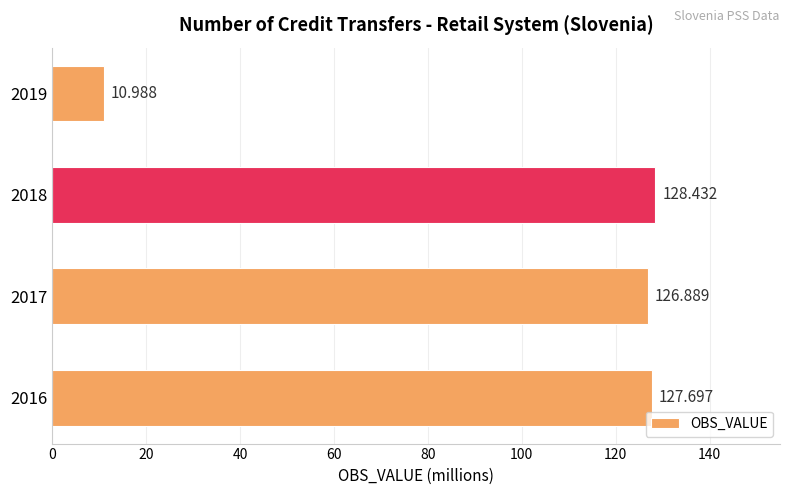

How many values are below 127?

2